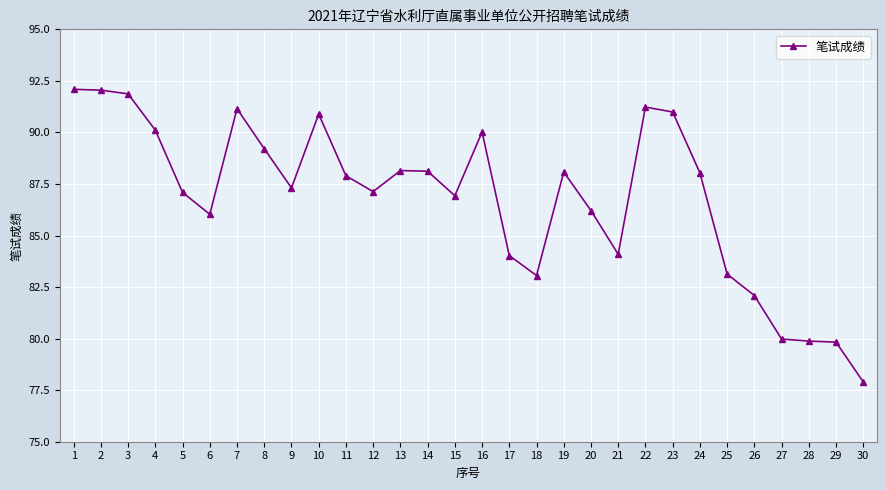

Read the value at 20.

86.2